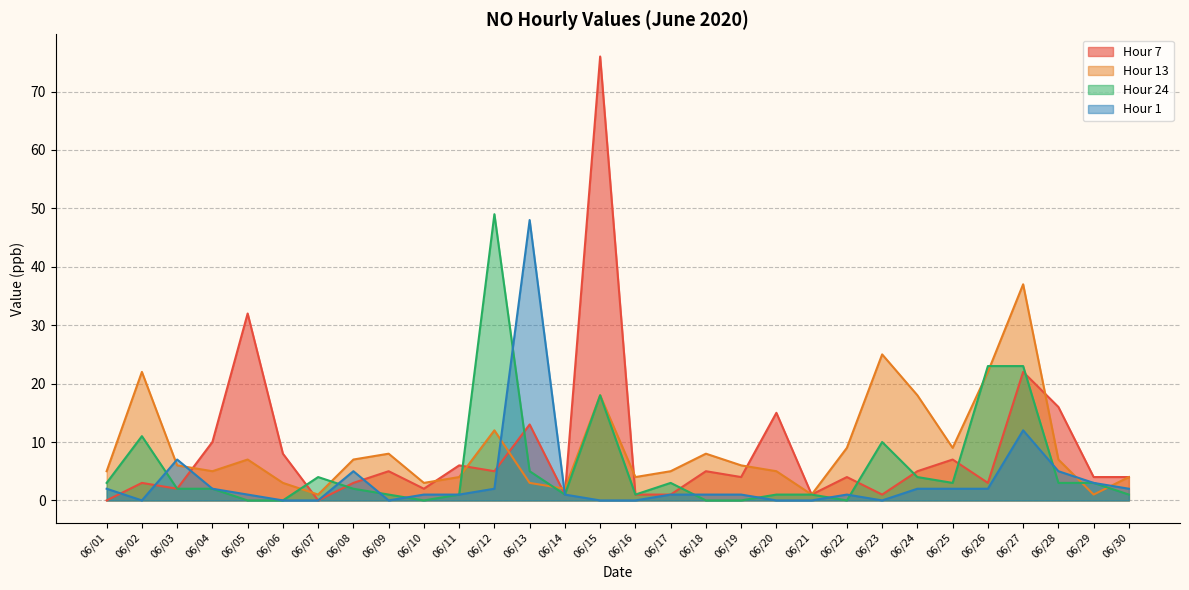

How many data points in Hour 1 are above 1?

13